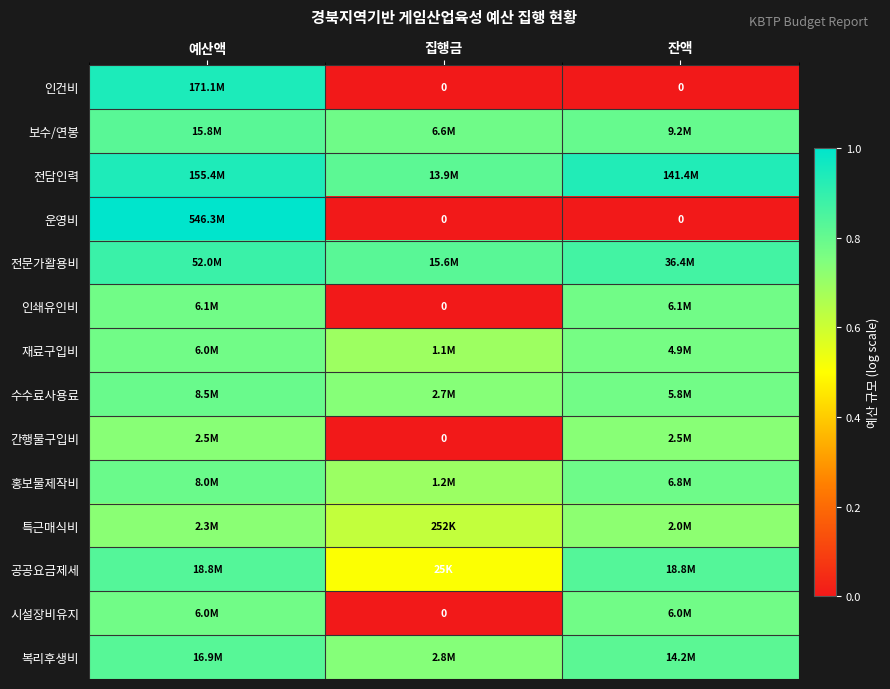

Rank the series at 잔액 from lowest to highest value.

인건비, 운영비, 특근매식비, 간행물구입비, 재료구입비, 수수료사용료, 시설장비유지, 인쇄유인비, 홍보물제작비, 보수/연봉, 복리후생비, 공공요금제세, 전문가활용비, 전담인력